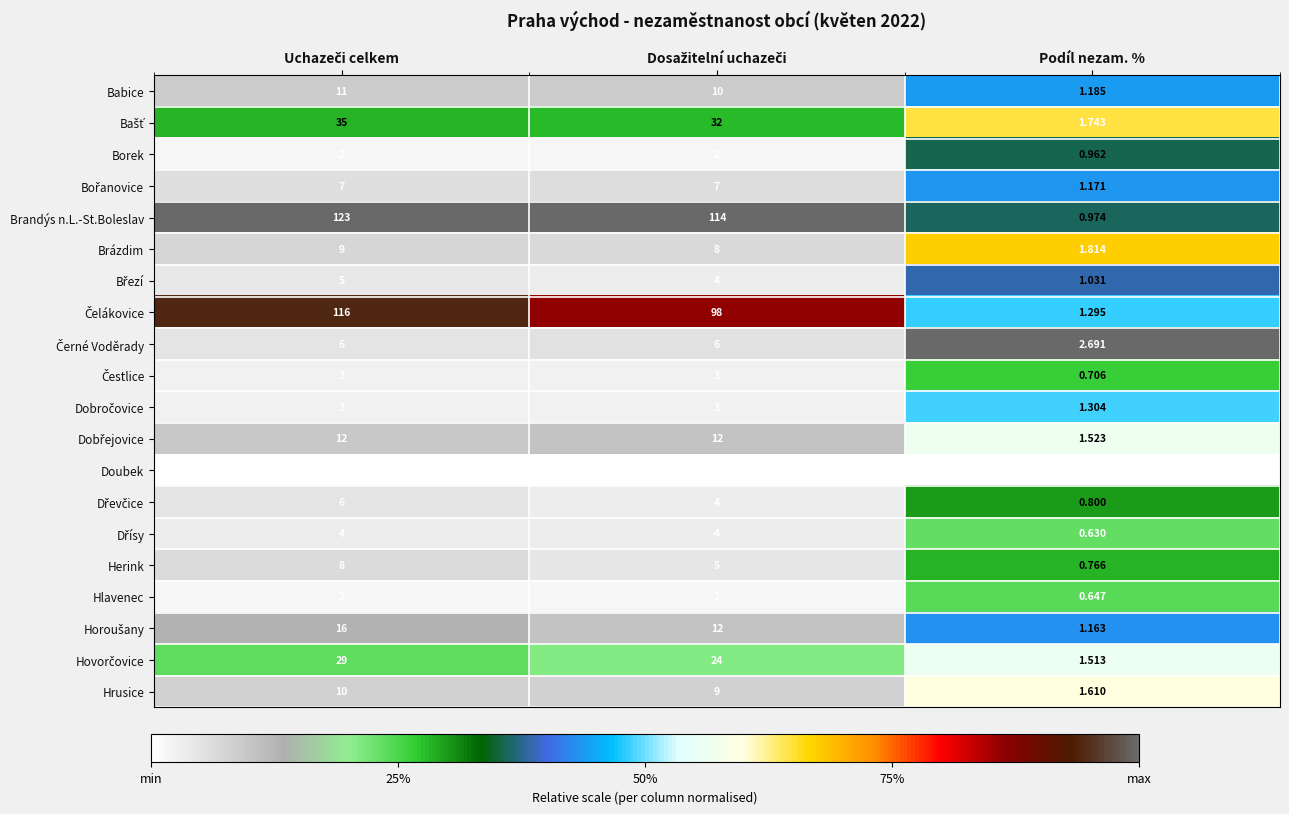

Which series has the largest range (max minus min)?

Brandýs n.L.-St.Boleslav